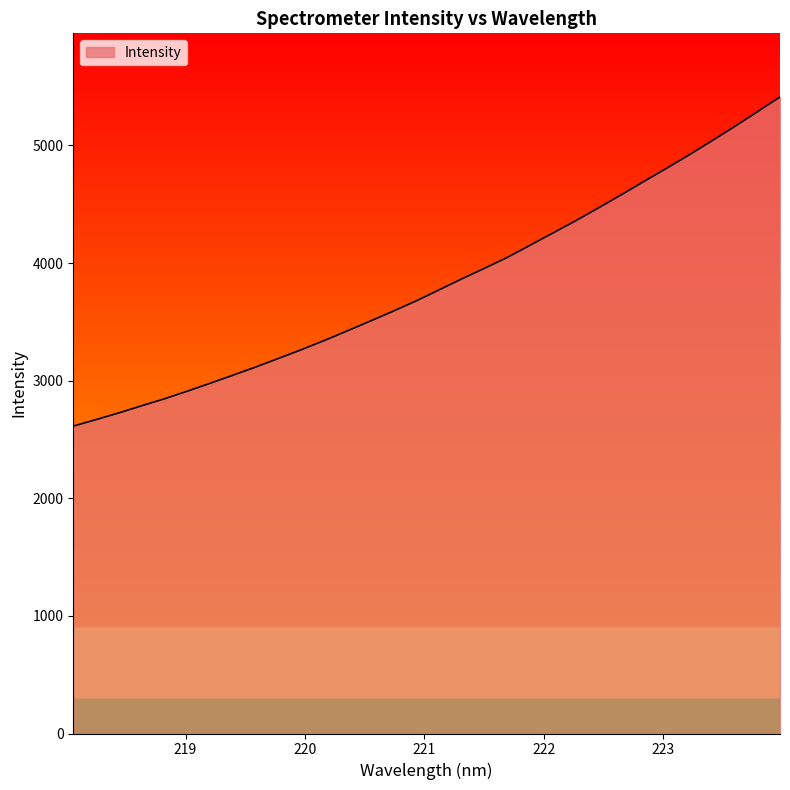

What is the smallest value displayed?

2613.7